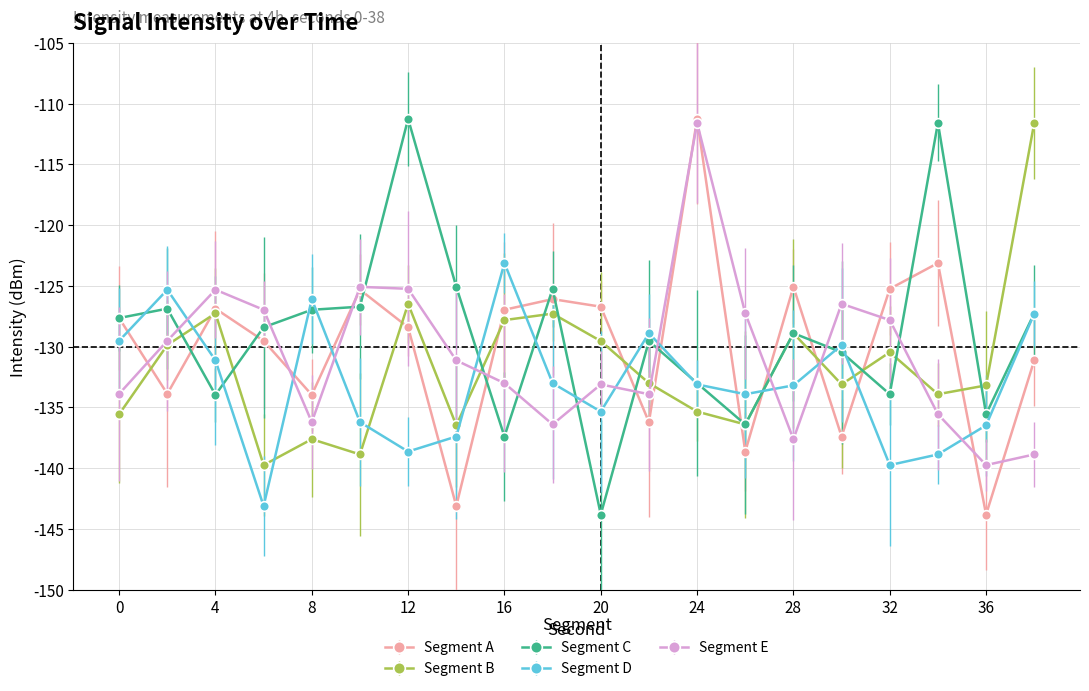

How many interior local valleys does the Segment B series have?

6